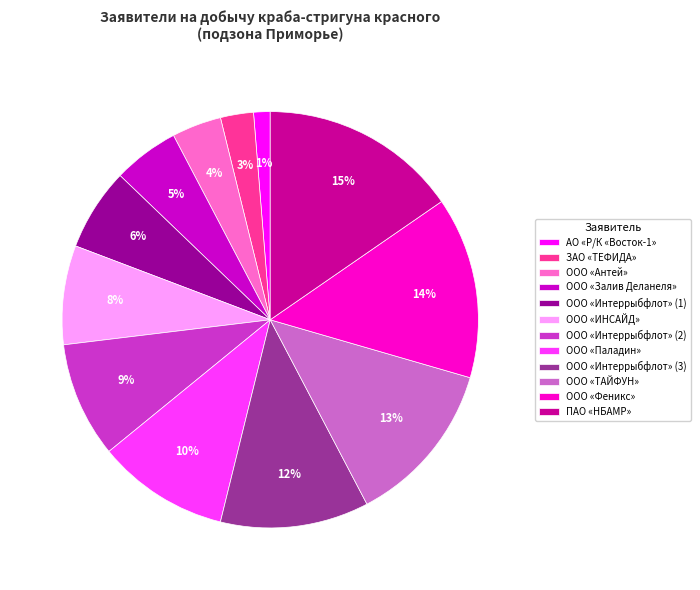

Which category has the biggest portion of the pie?

ПАО «НБАМР»